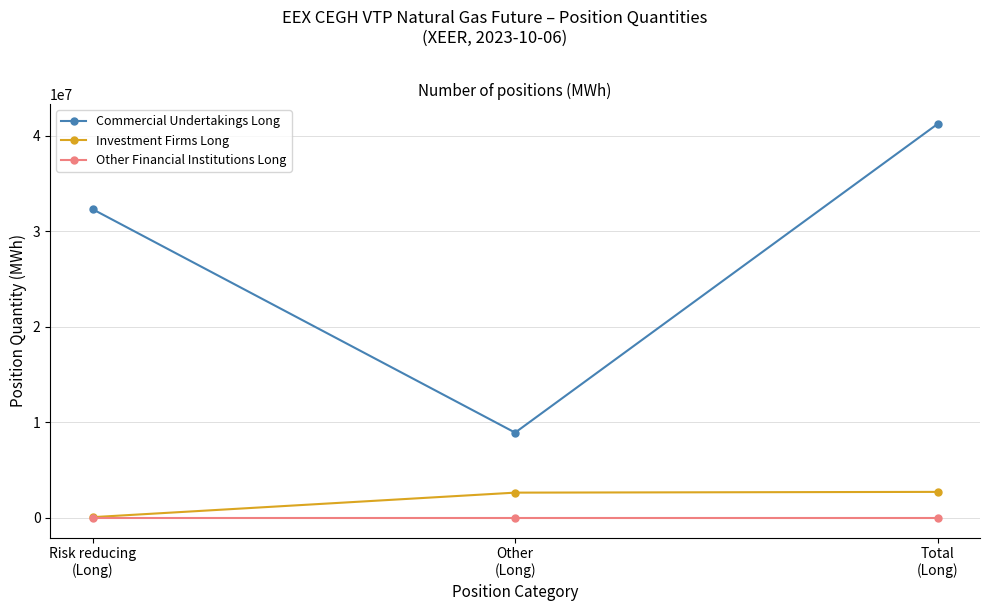

What is the spread (max minus min) of values at Other
(Long)?

8929248